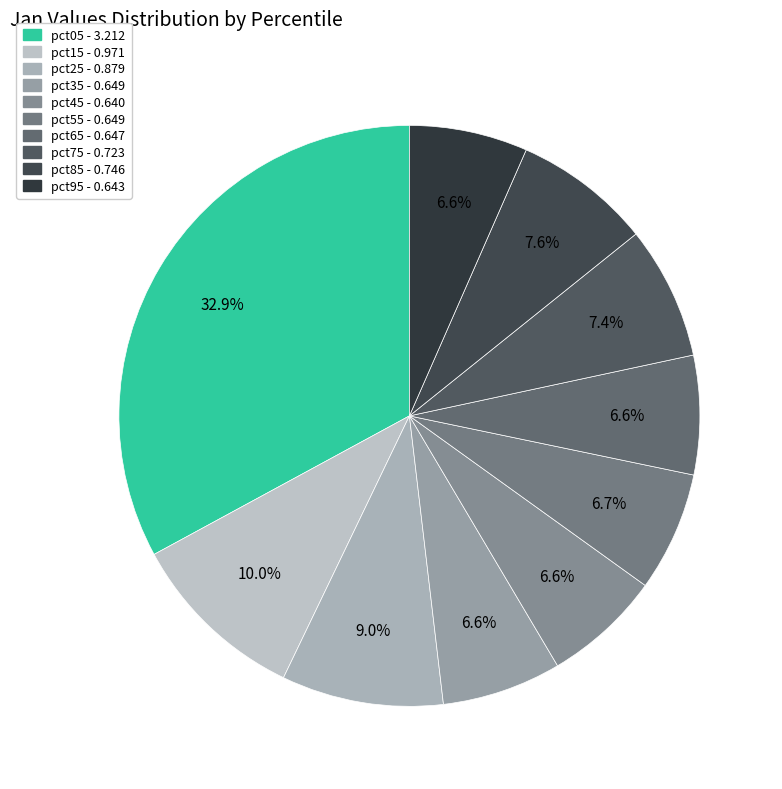

To the nearest percent, what is the difference between the pct65 and pct15 slice percentages?

3%